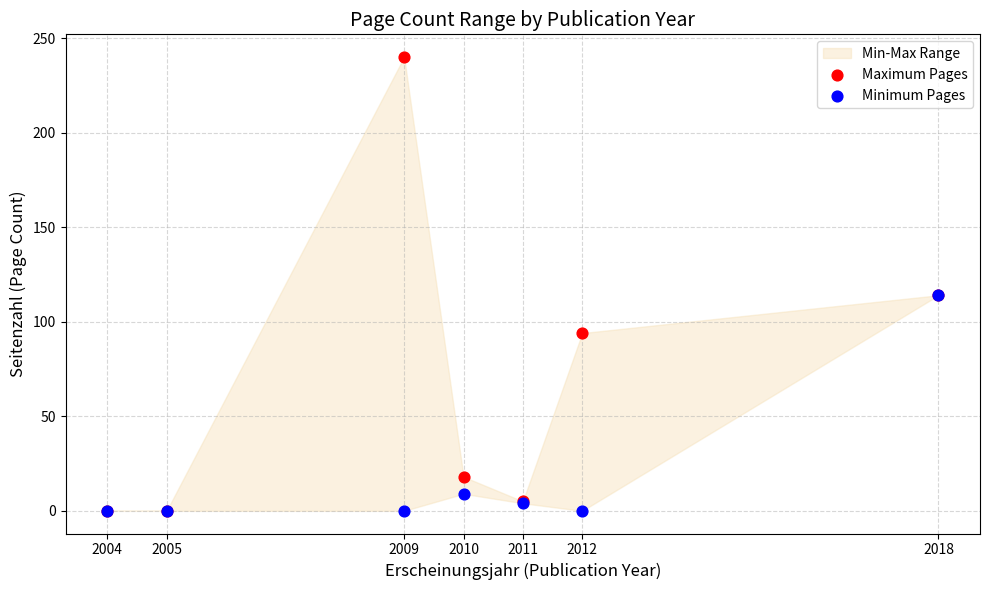

Which series has the widest spread of Y values?

Maximum Pages